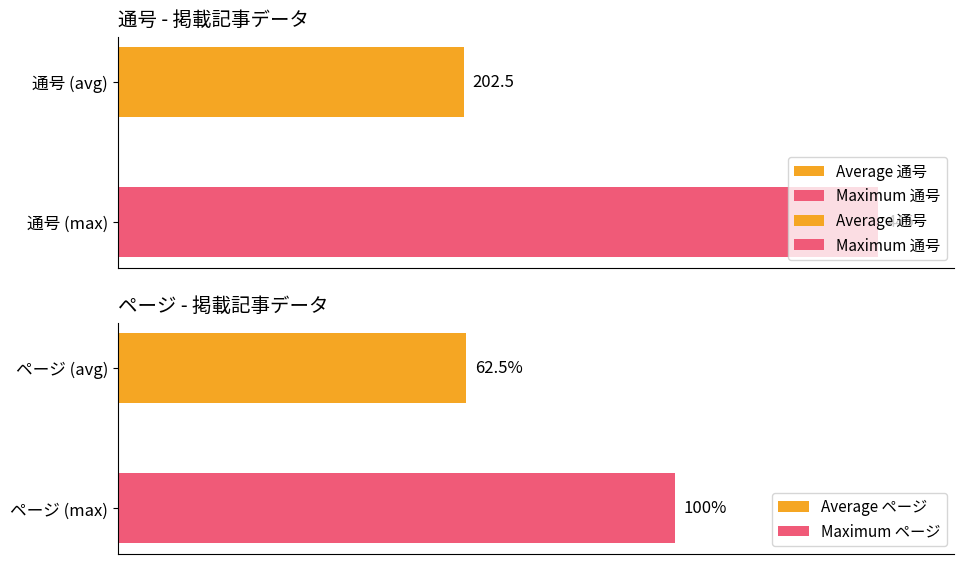

The value of 通号 at 2014.4.26 is 385. True or false?

False